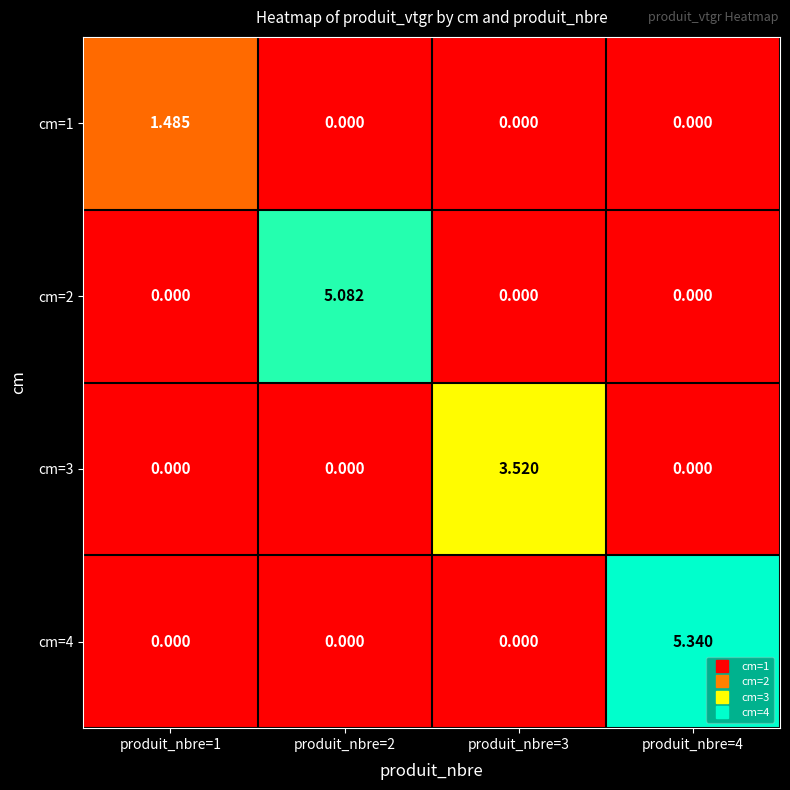

Is the value of cm=2 at produit_nbre=2 greater than the value of cm=1 at produit_nbre=1?

Yes